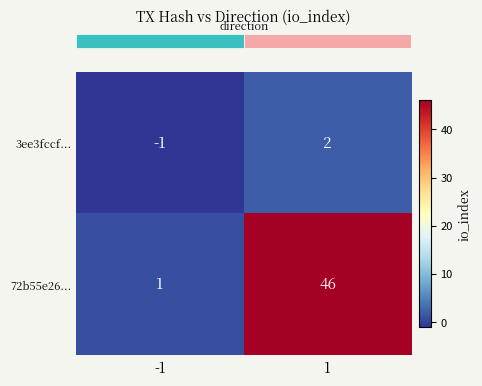

The value of 3ee3fccf... at 1 is 2. True or false?

True